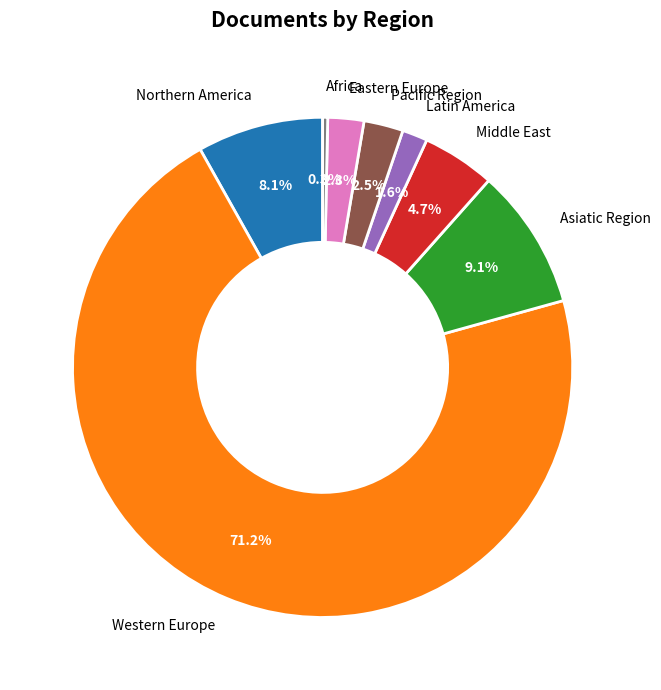

What is the majority slice?

Western Europe